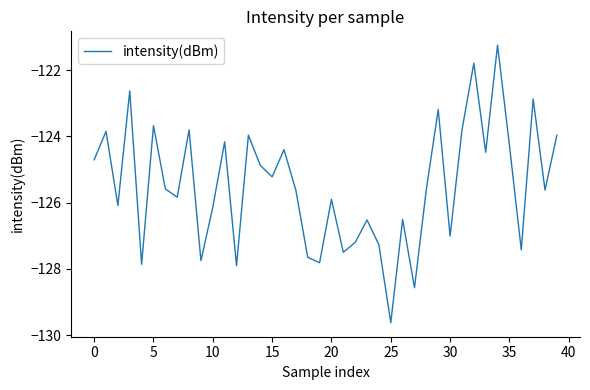

What is the greatest value displayed?

-121.2